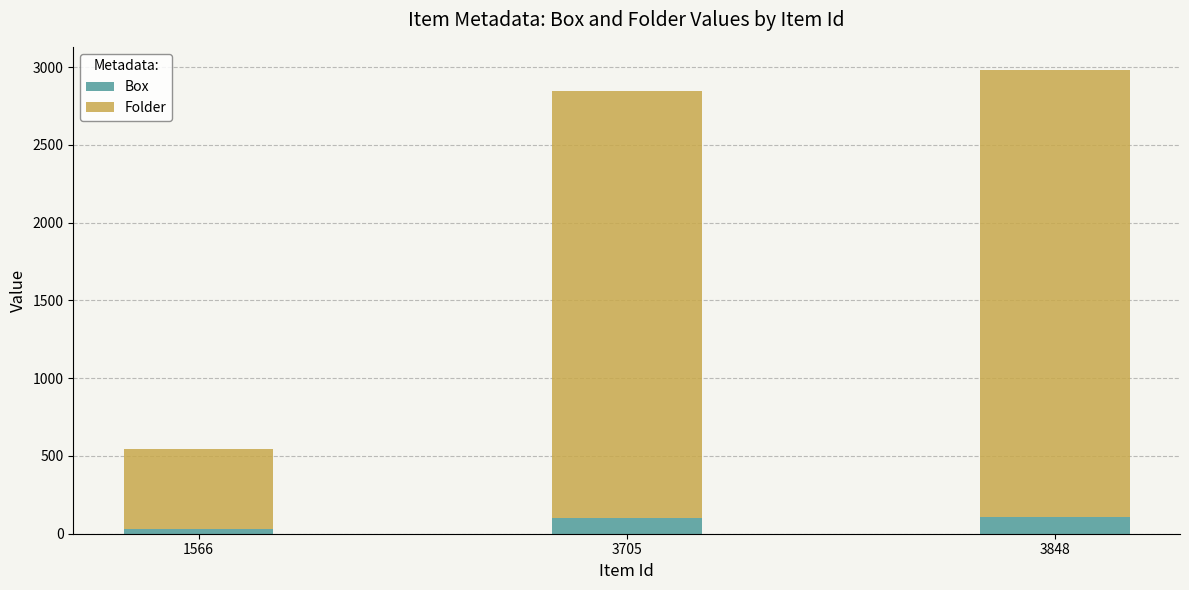

What is the highest value of the Box series?

105